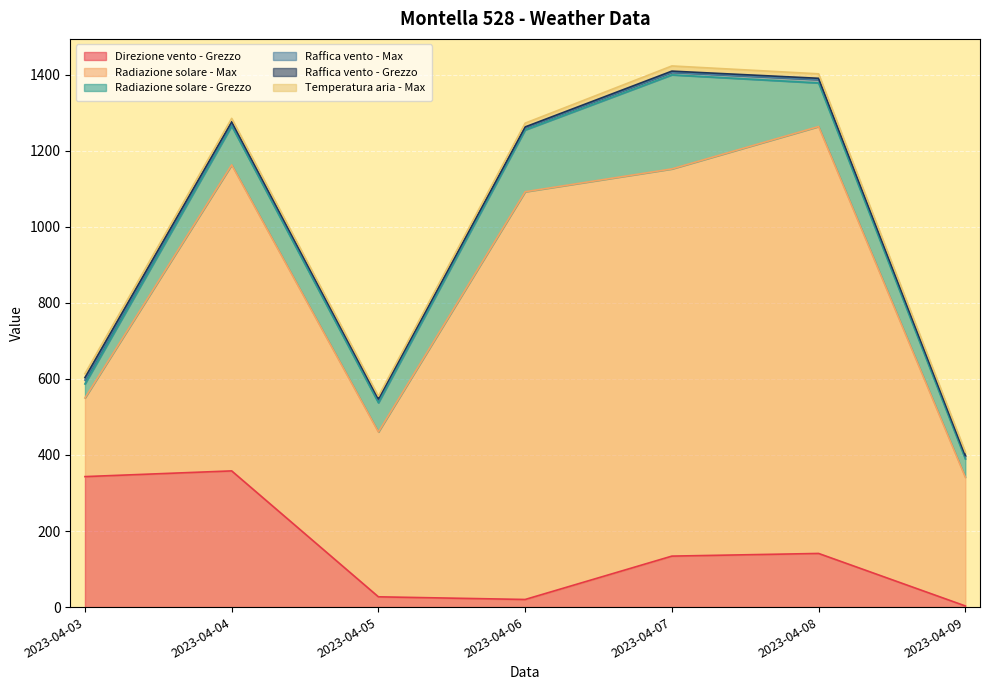

At which label does Raffica vento - Max first exceed 7?

2023-04-03